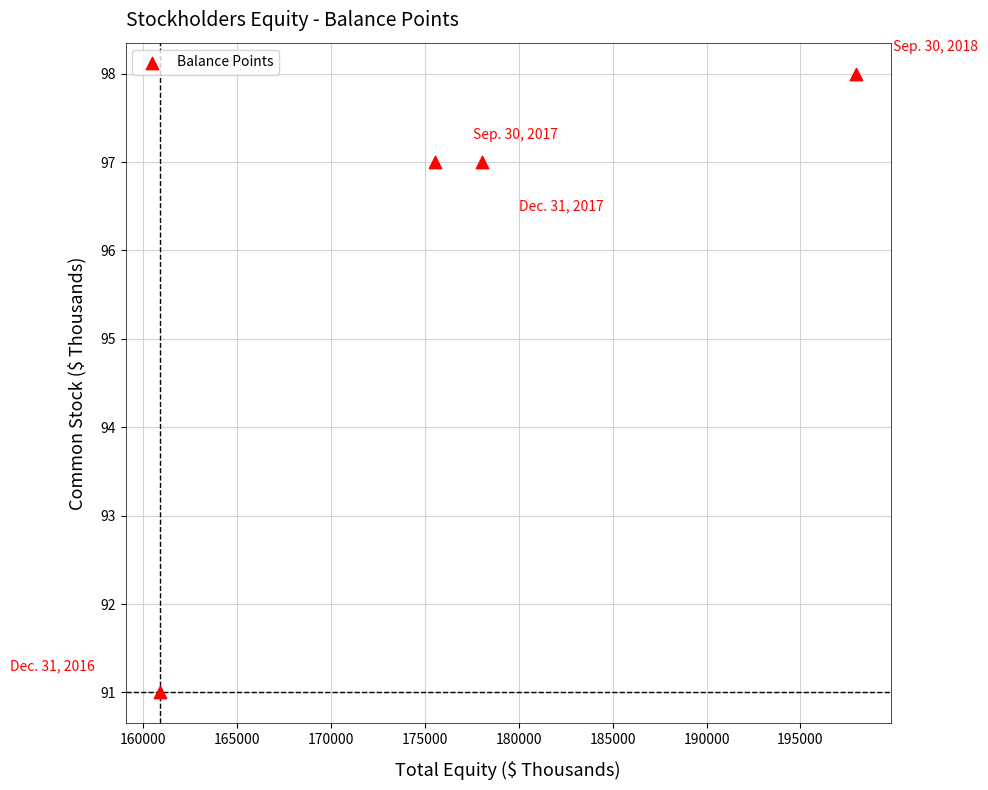

What is the range of Y values (max minus min)?

7